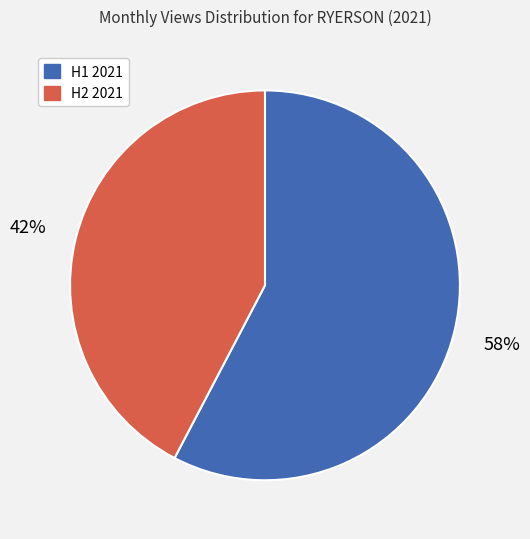

Does any single category account for the majority?

Yes